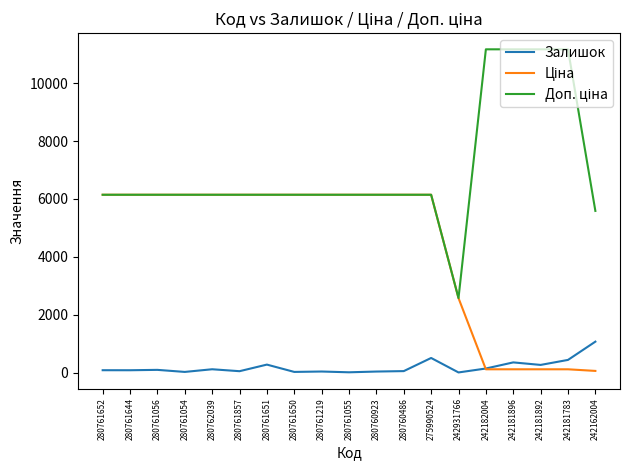

Is this an area chart (filled region under the line)?

No